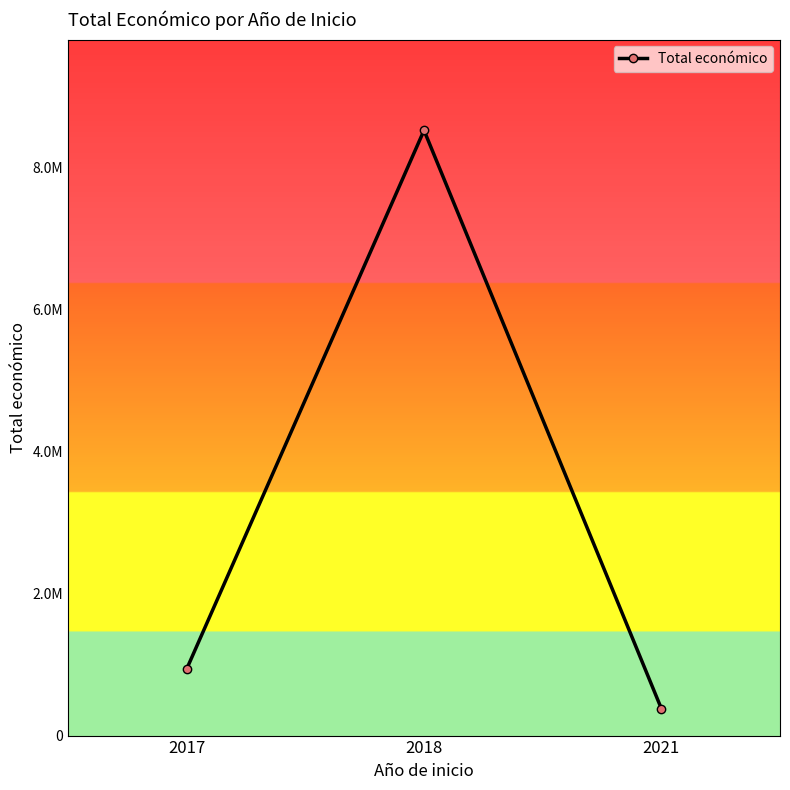

Does the chart have visible grid lines?

No